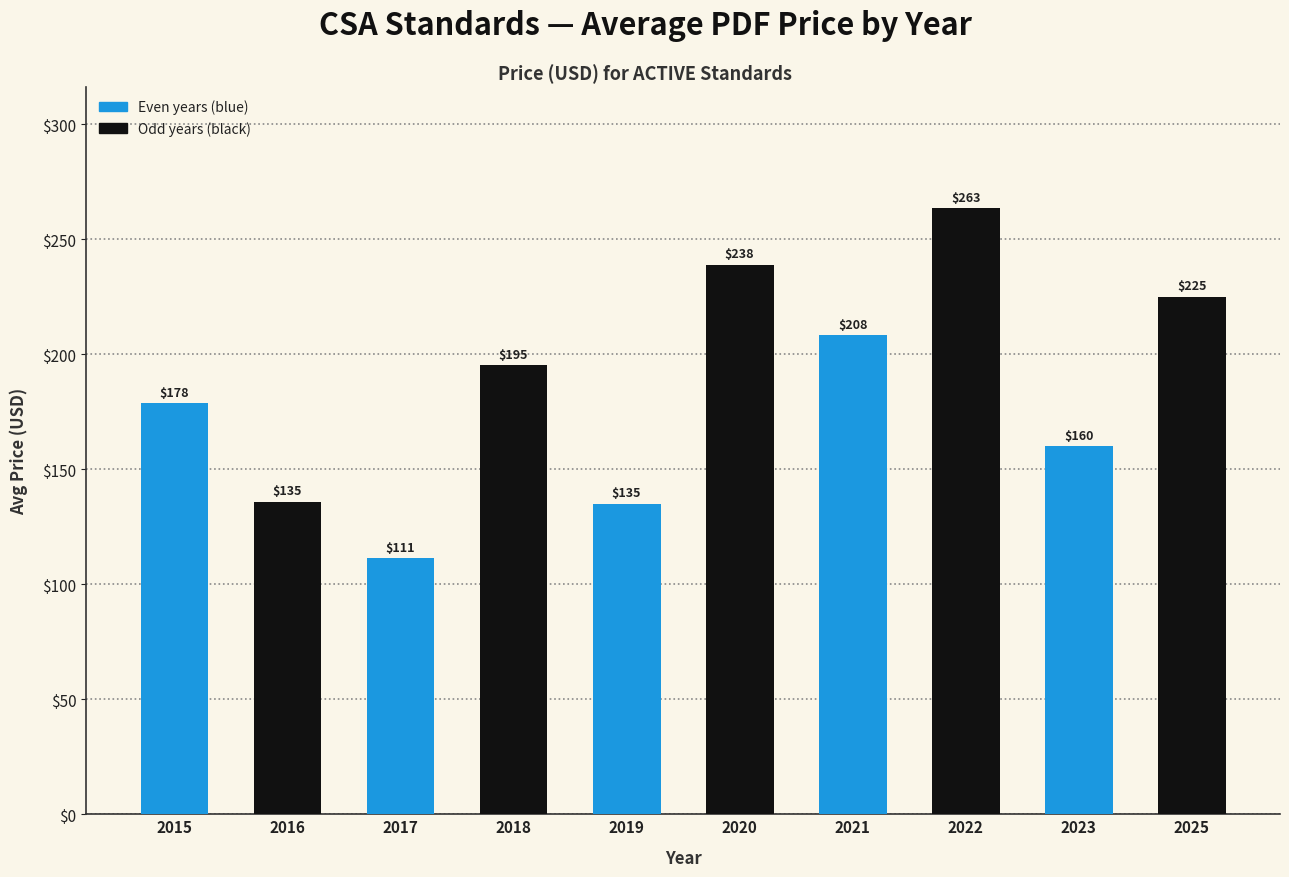

What is the sum of the values at 2023 and 2020?

398.8